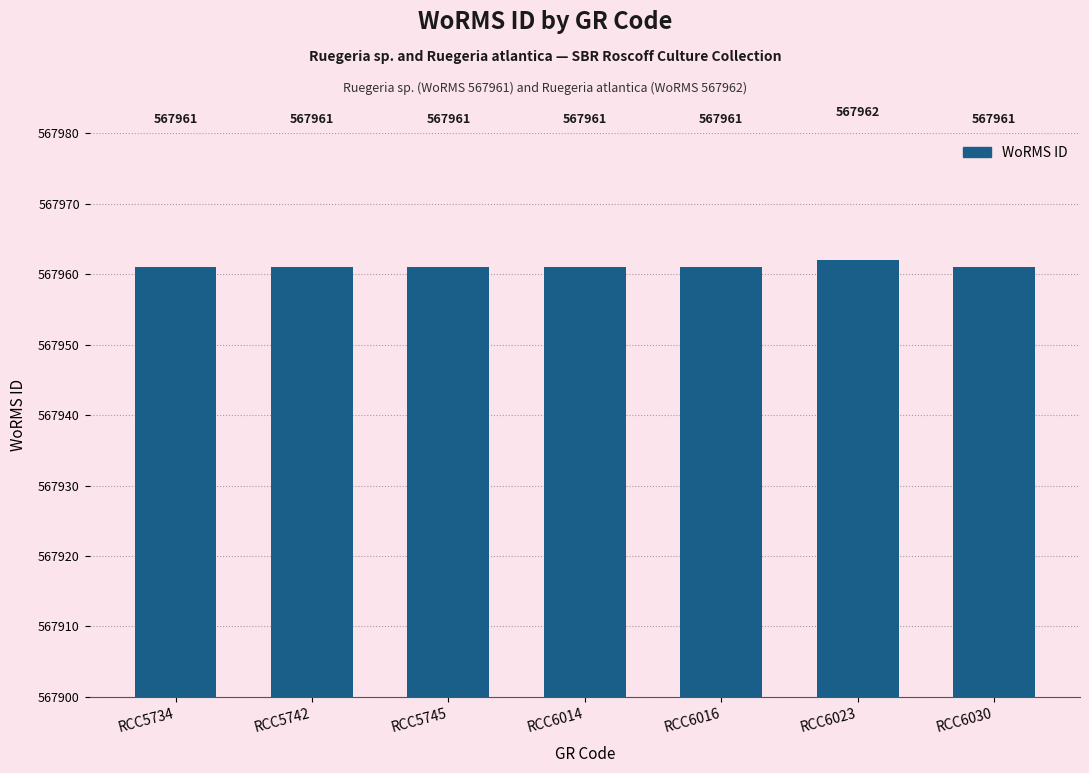

Which label corresponds to the largest value in the chart?

RCC6023